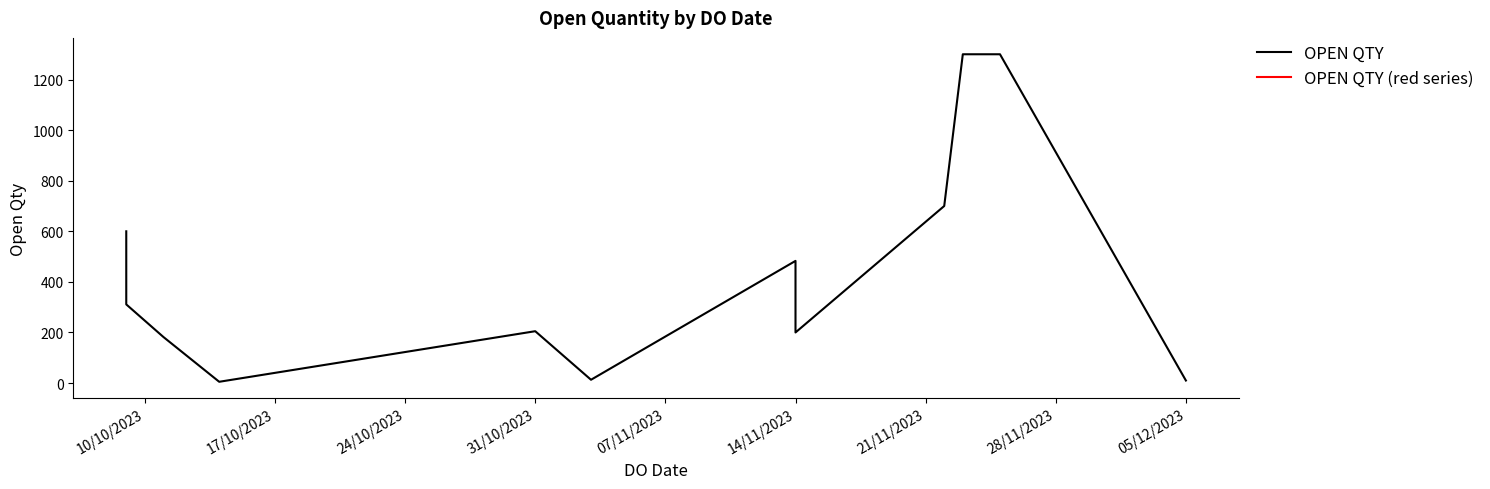

What is the minimum value shown in the chart?

5